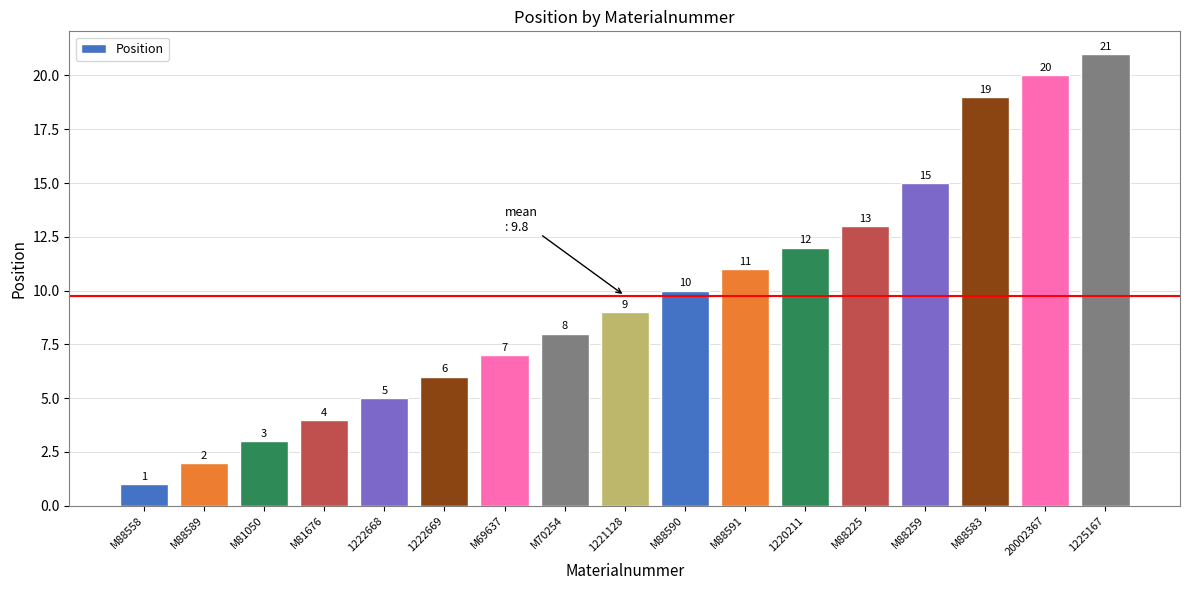

Where is the data nearest to the value 11?

M88591